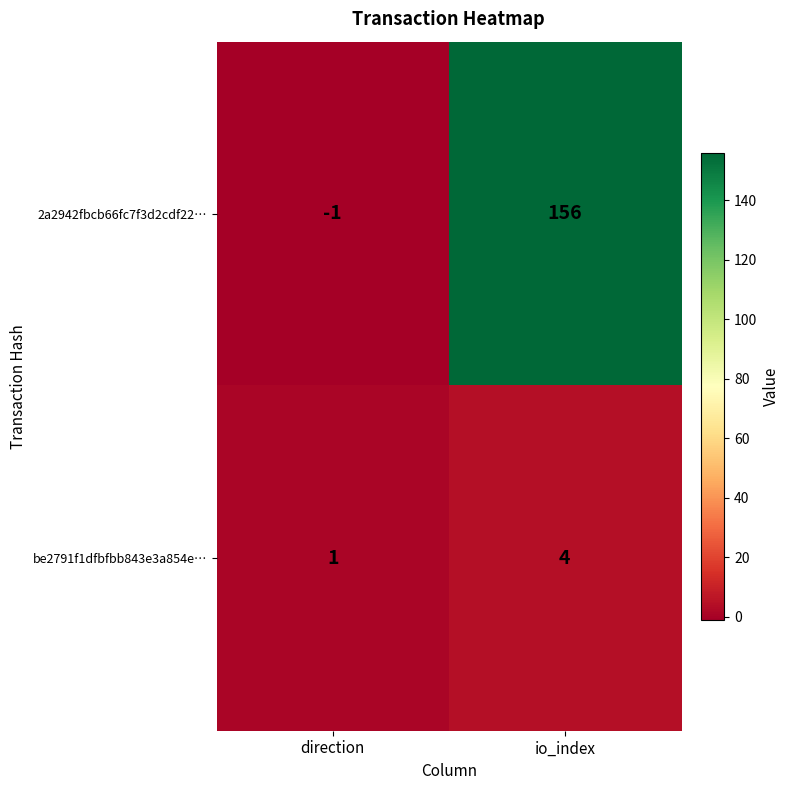

At which category is the sum across all series the highest?

io_index